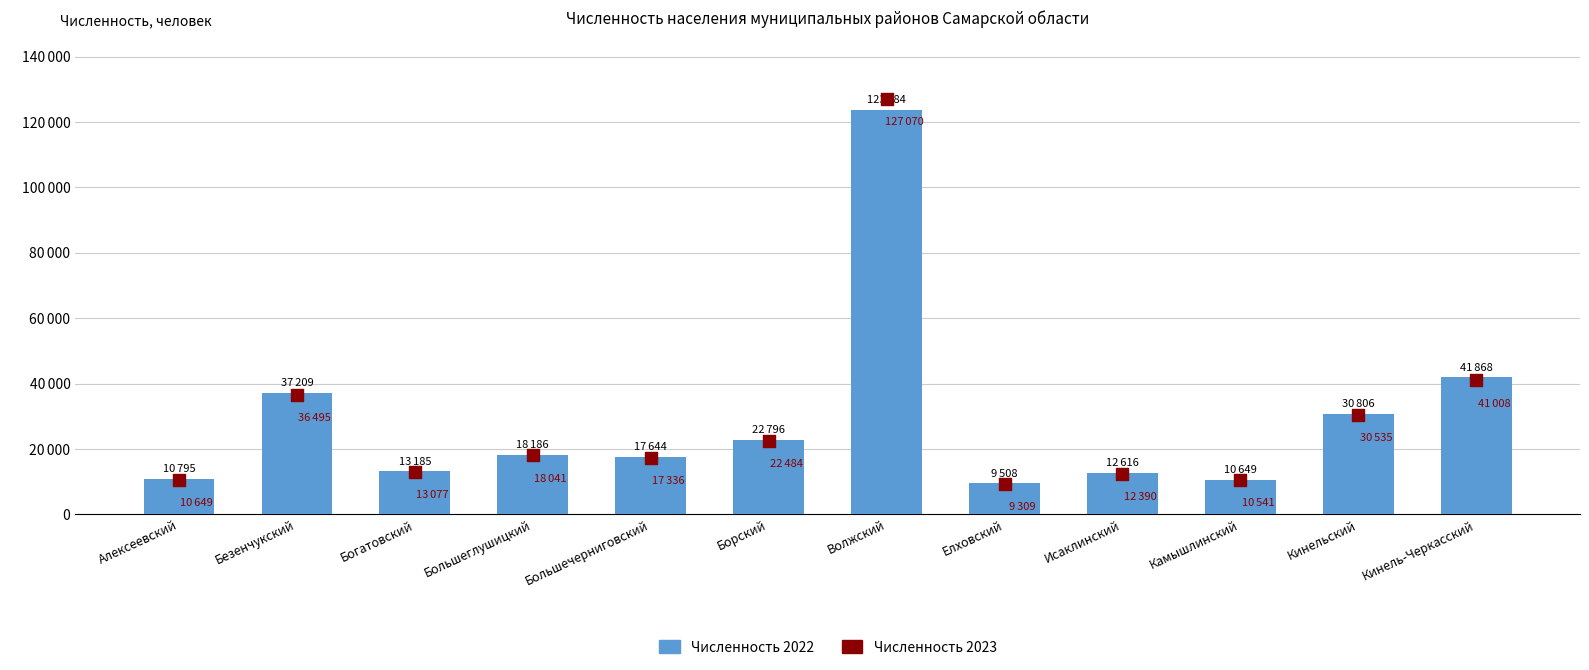

Which series reaches the maximum Y coordinate?

Численность 2023